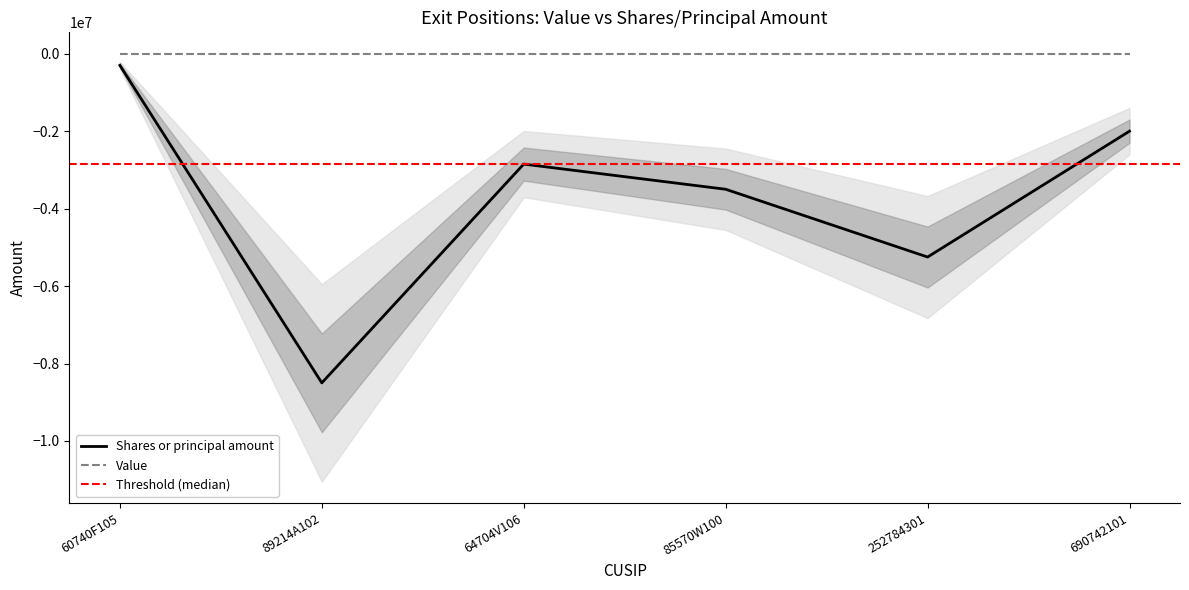

What is the minimum value shown in the chart?

-8500000